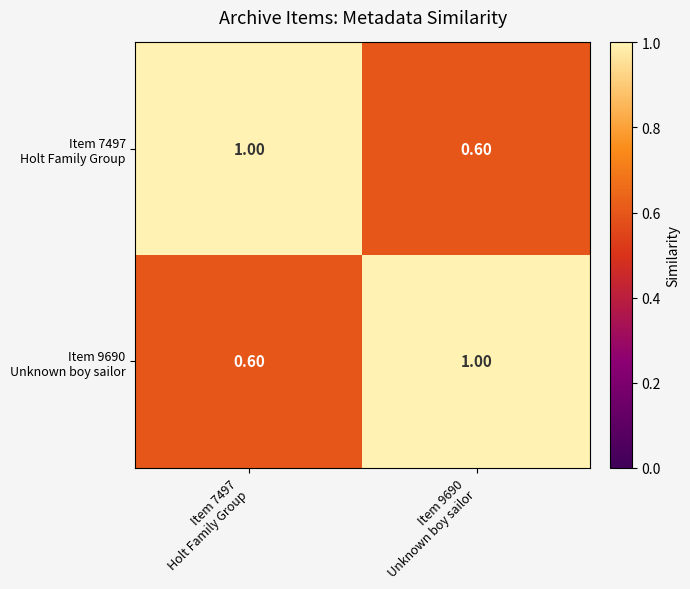

How many distinct data groups are displayed?

2